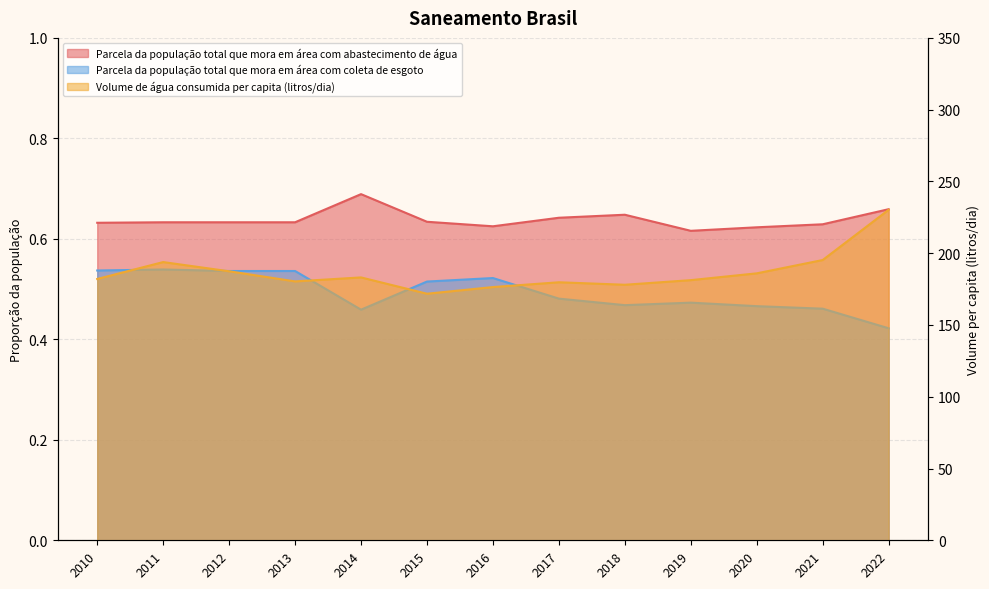

At which category is the sum across all series the highest?

2022